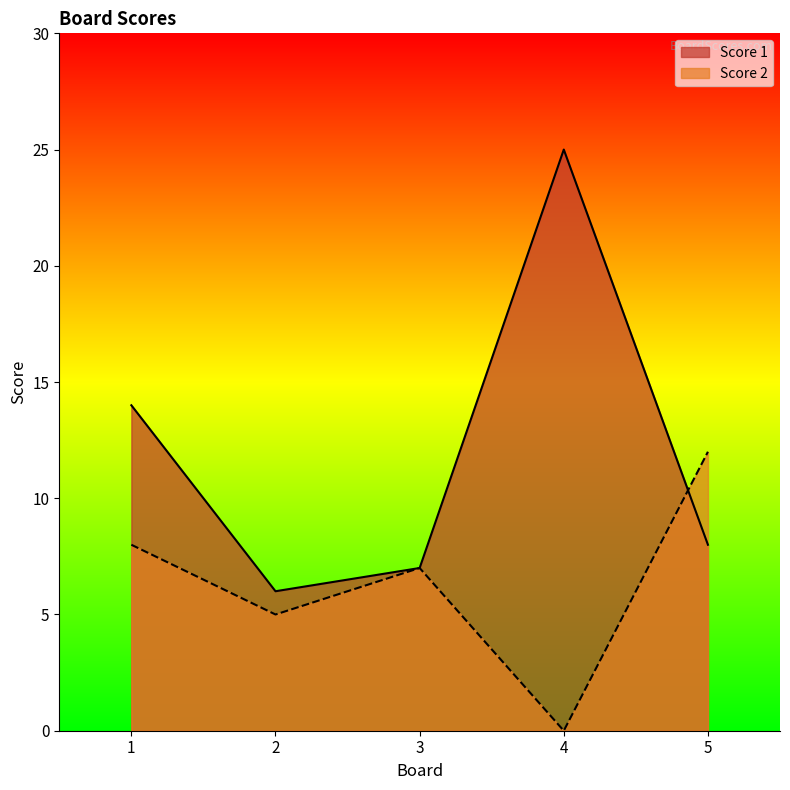

True or false: Score 2 has more than 0 interior local peaks.

True